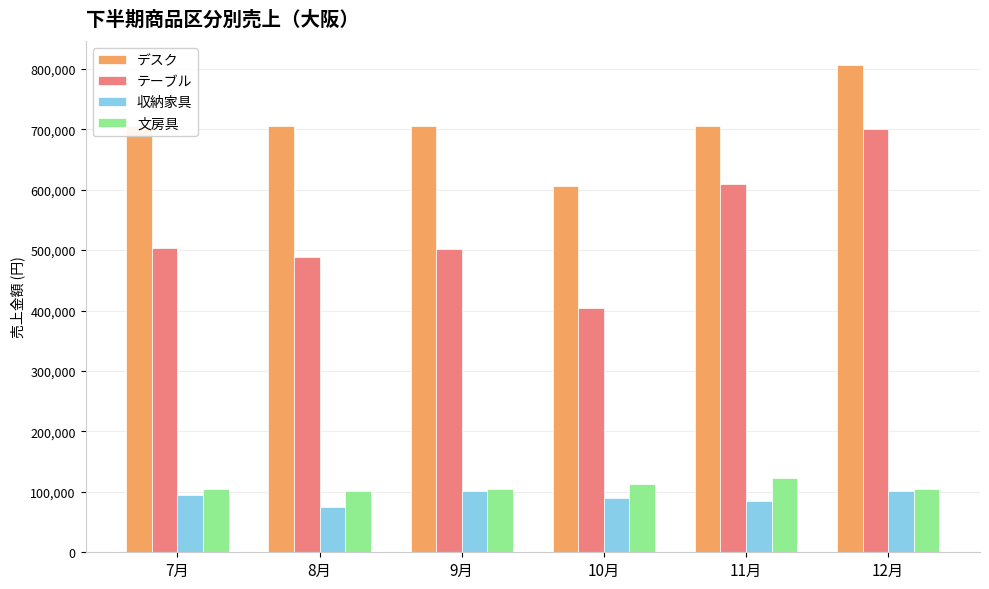

Which series has the largest total across all categories?

デスク